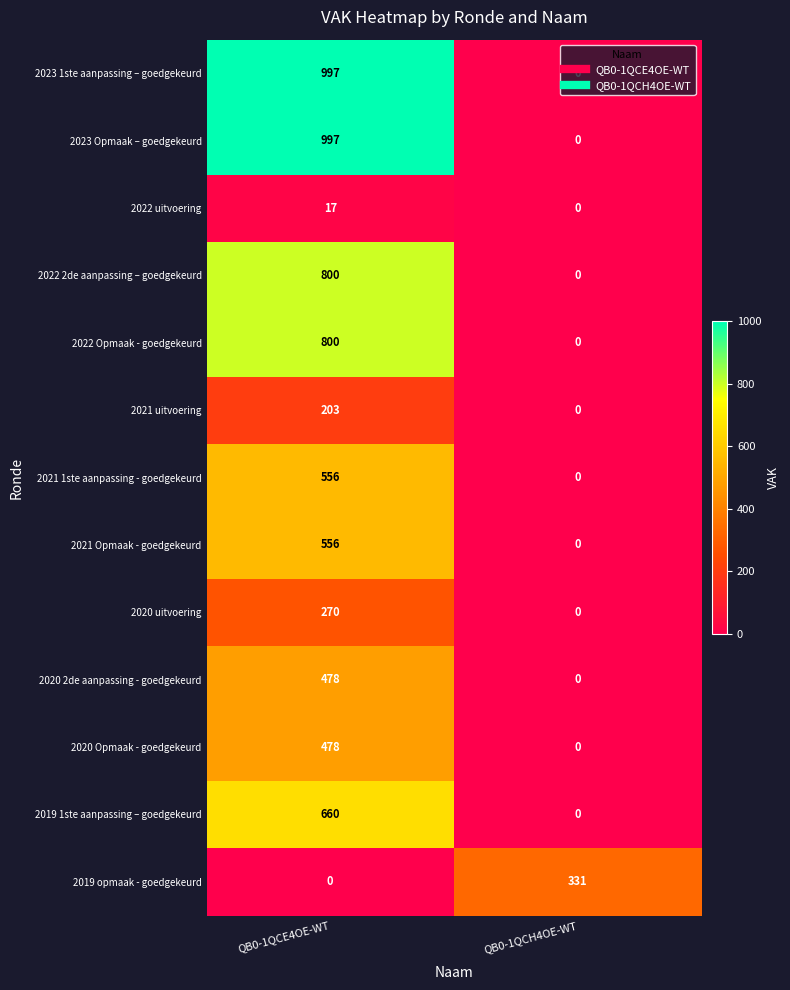

What is the average value of the 2019 opmaak - goedgekeurd series?

166